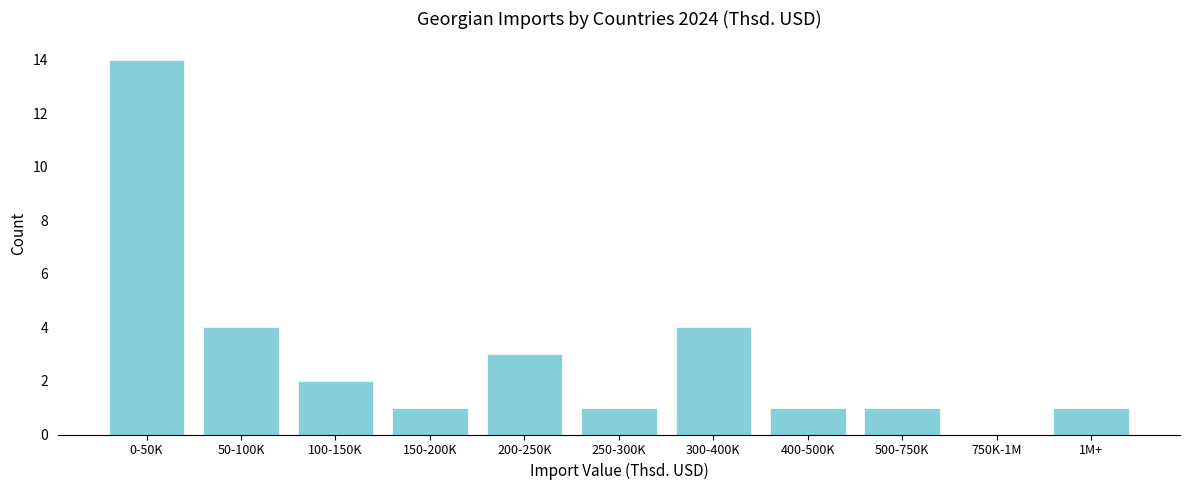

Reading right to left, extract all data points from this chart.

1M+=1	750K-1M=0	500-750K=1	400-500K=1	300-400K=4	250-300K=1	200-250K=3	150-200K=1	100-150K=2	50-100K=4	0-50K=14